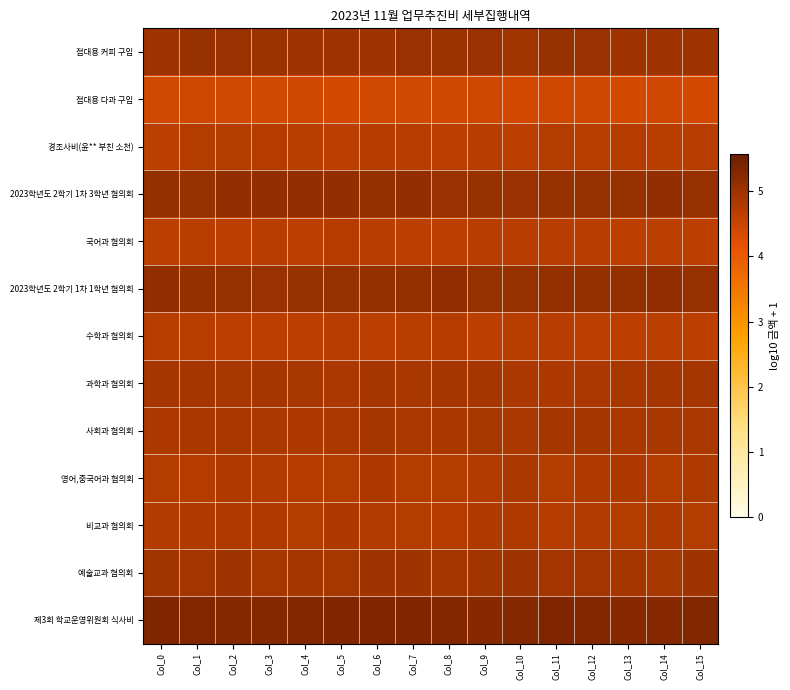

Which has a higher value, Col_0 or Col_2?

Col_2